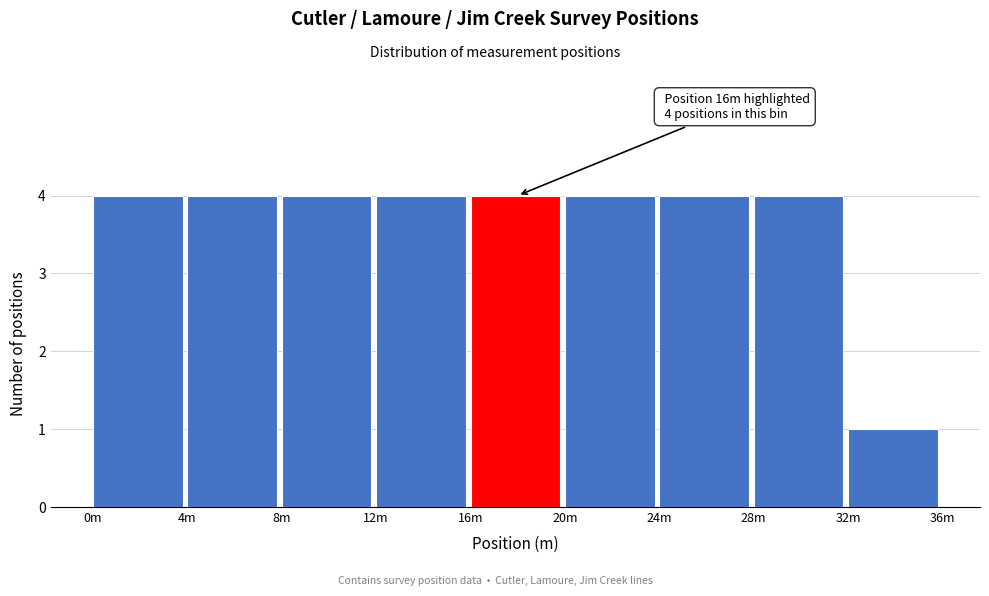

Reading right to left, list all the values displayed in this chart.

32m=1	28m=4	24m=4	20m=4	16m=4	12m=4	8m=4	4m=4	0m=4